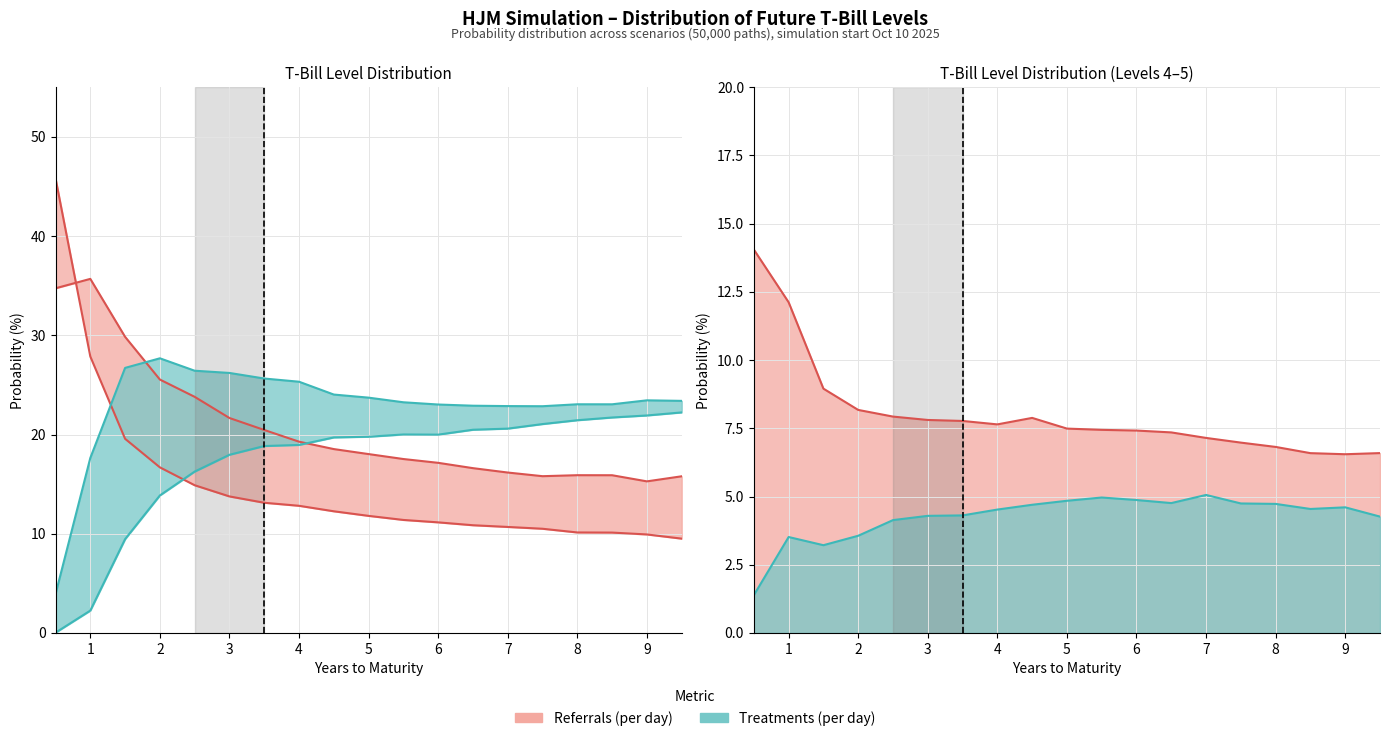

Does the chart have visible grid lines?

Yes